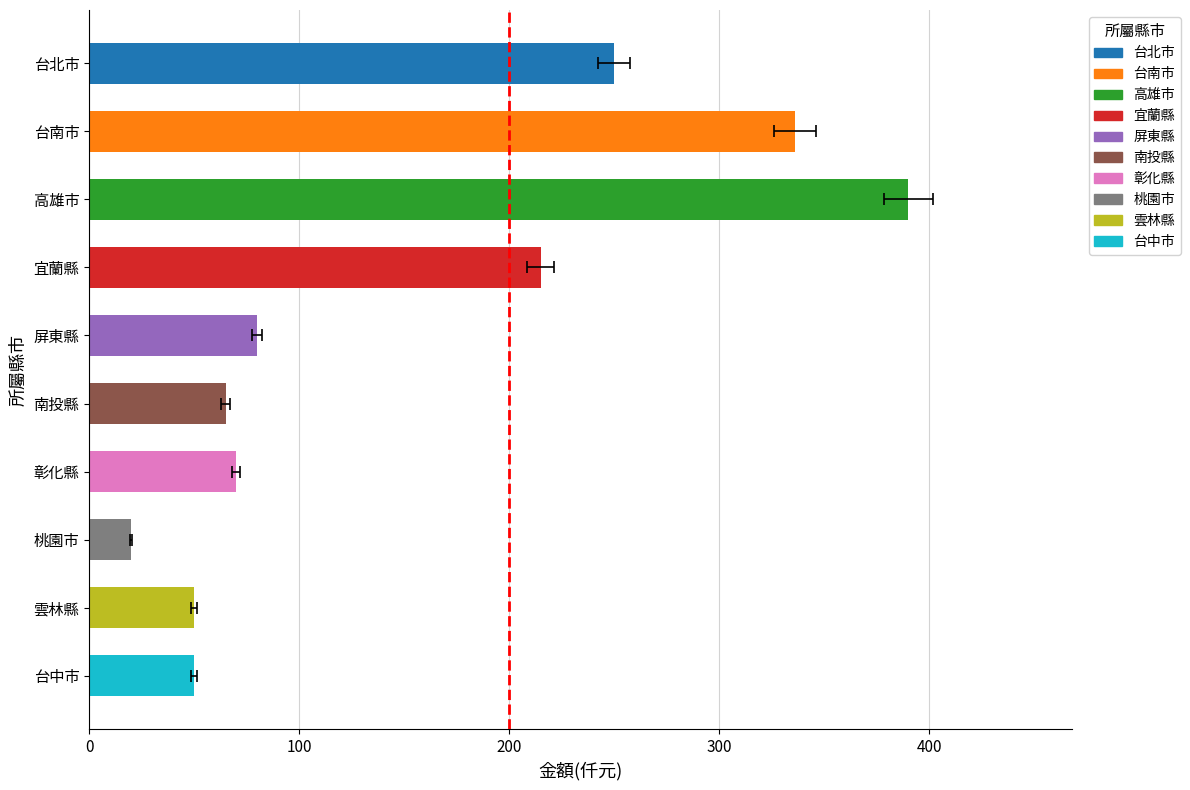

Between 彰化縣 and 南投縣, which is larger?

彰化縣